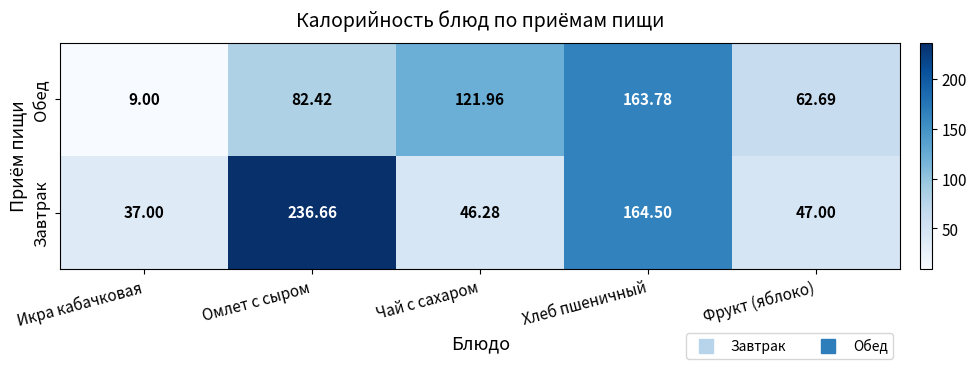

Where is Обед nearest to the value 86?

Омлет с сыром